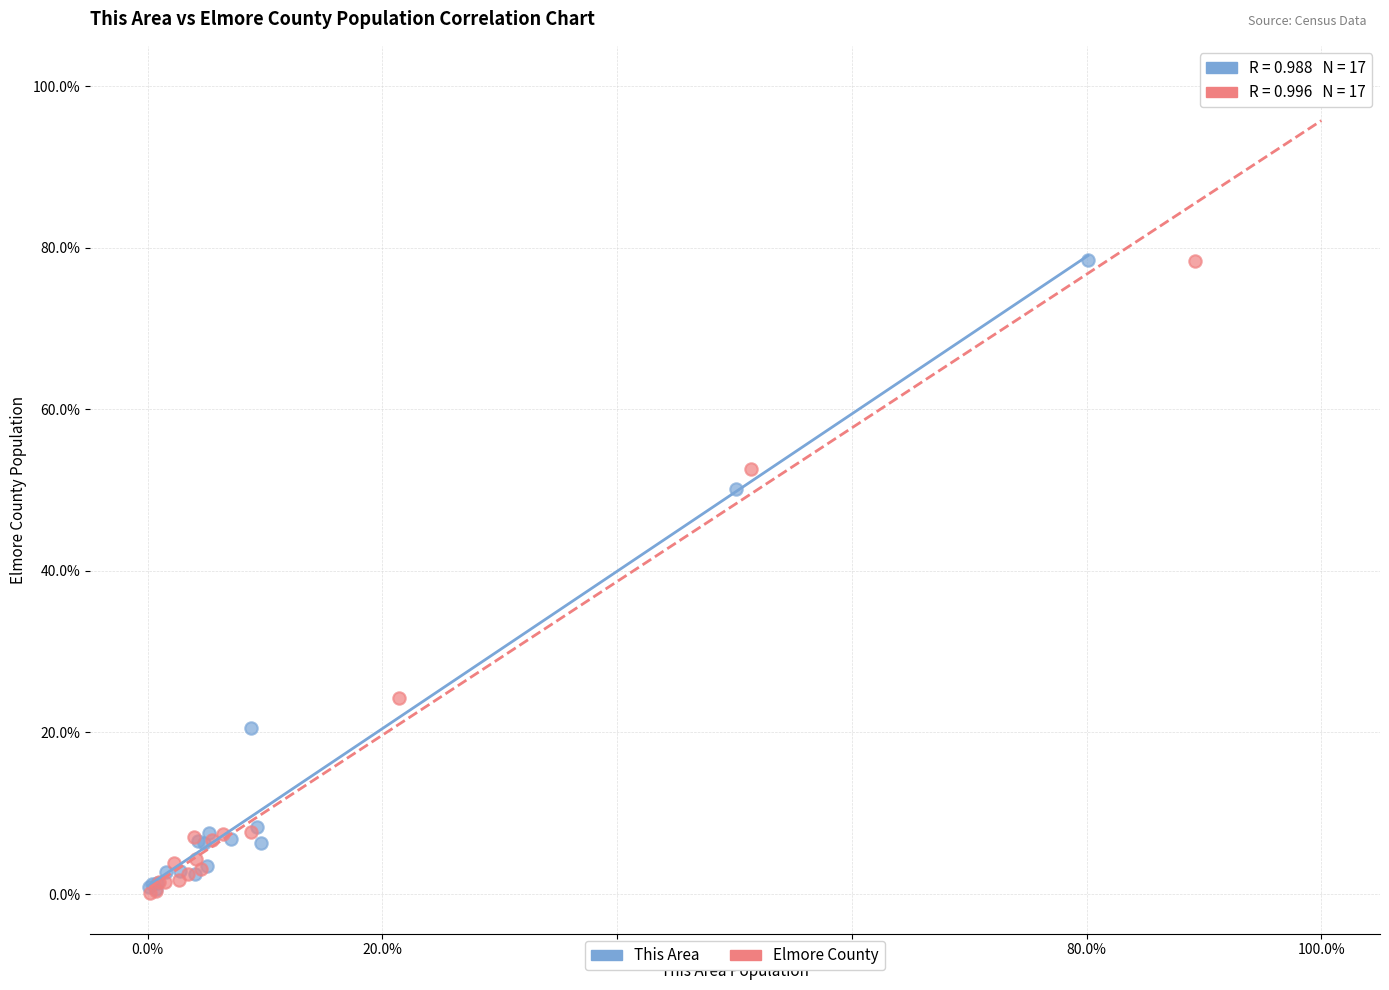

What are all the series names shown in the legend?

This Area, Elmore County